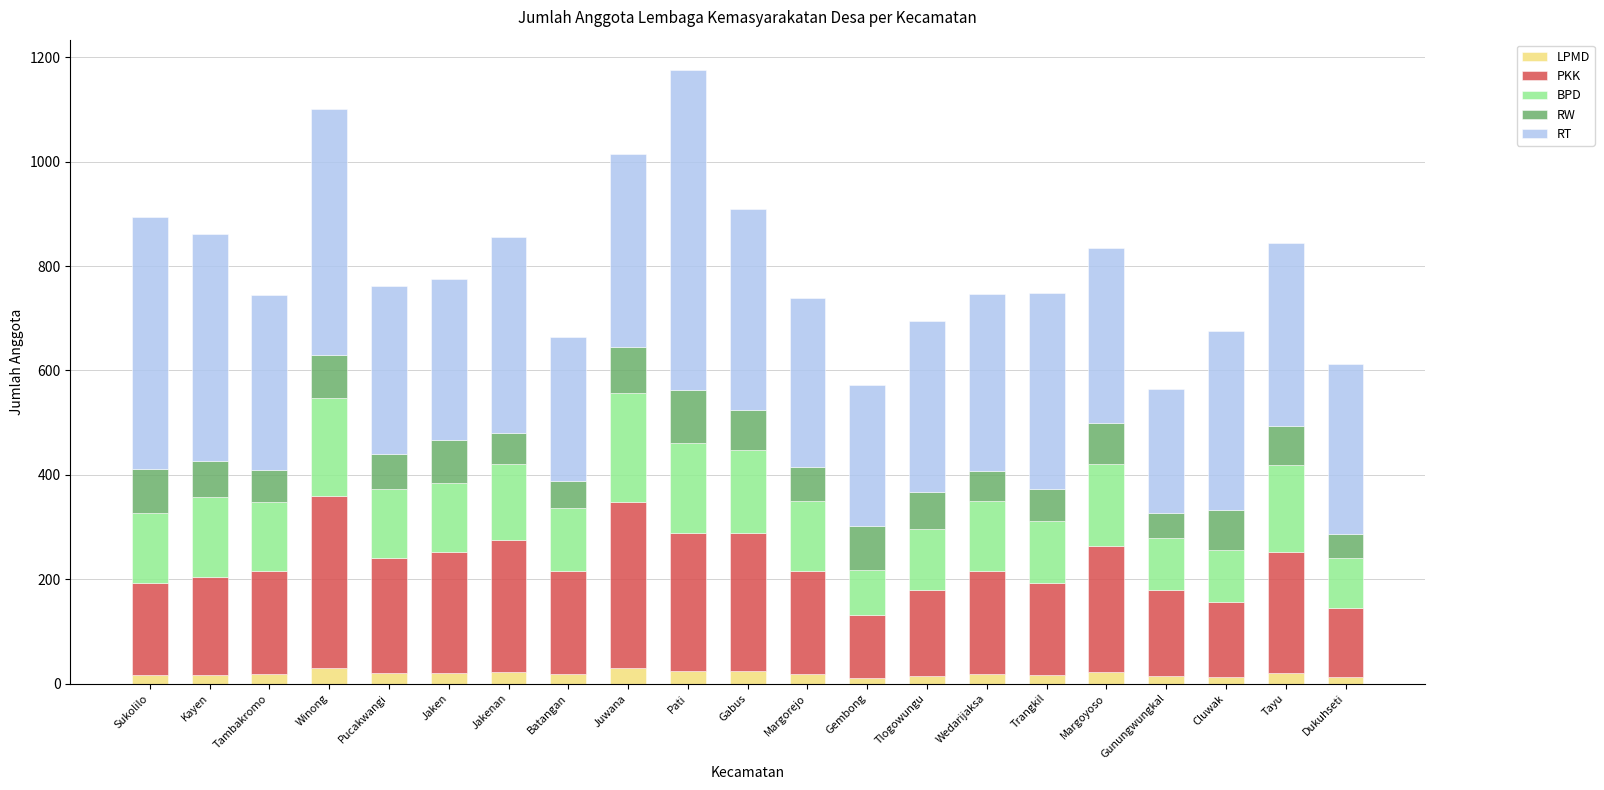

What is the highest value of the LPMD series?

30